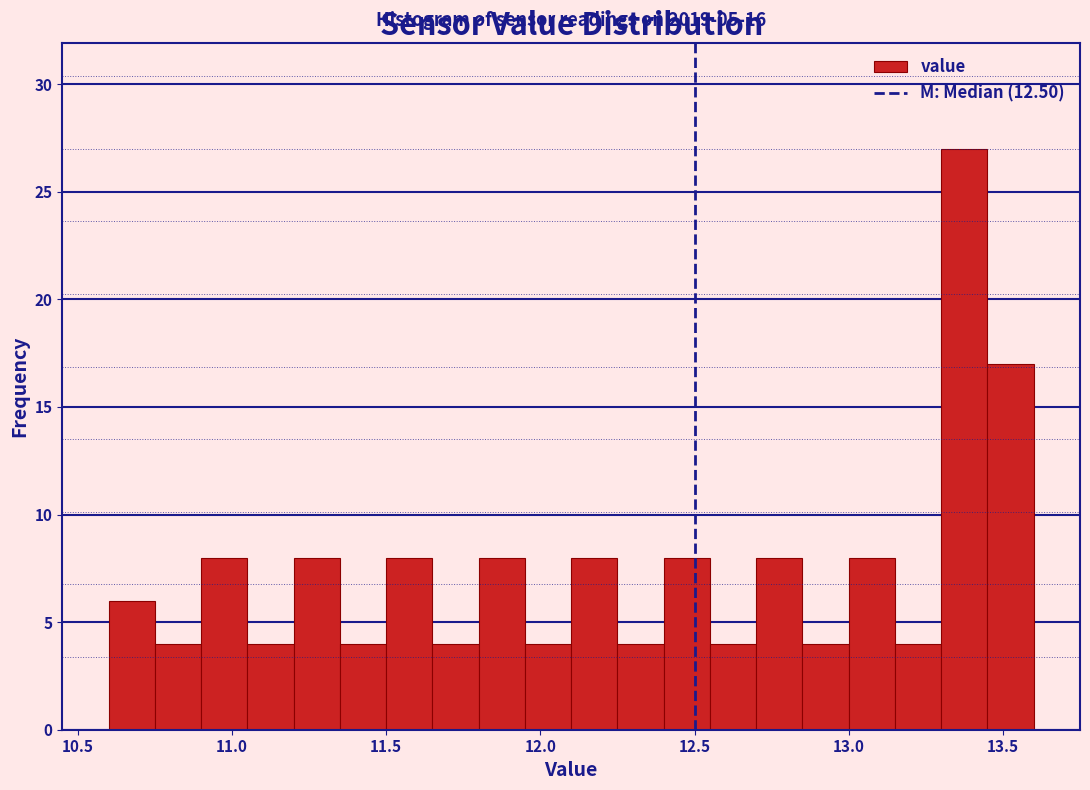

Read against the x-axis, roughly where is the centre of the tallest bar?

13.40